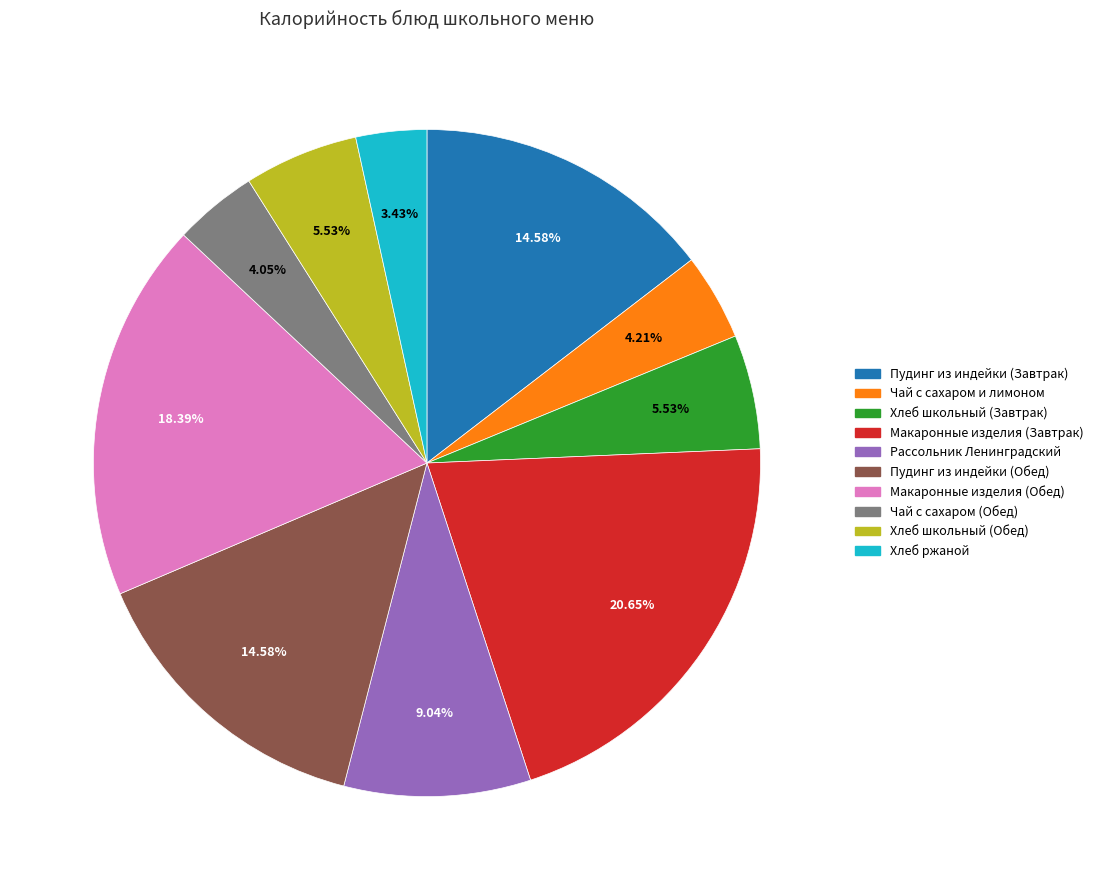

Which slice is the smallest?

Хлеб ржаной